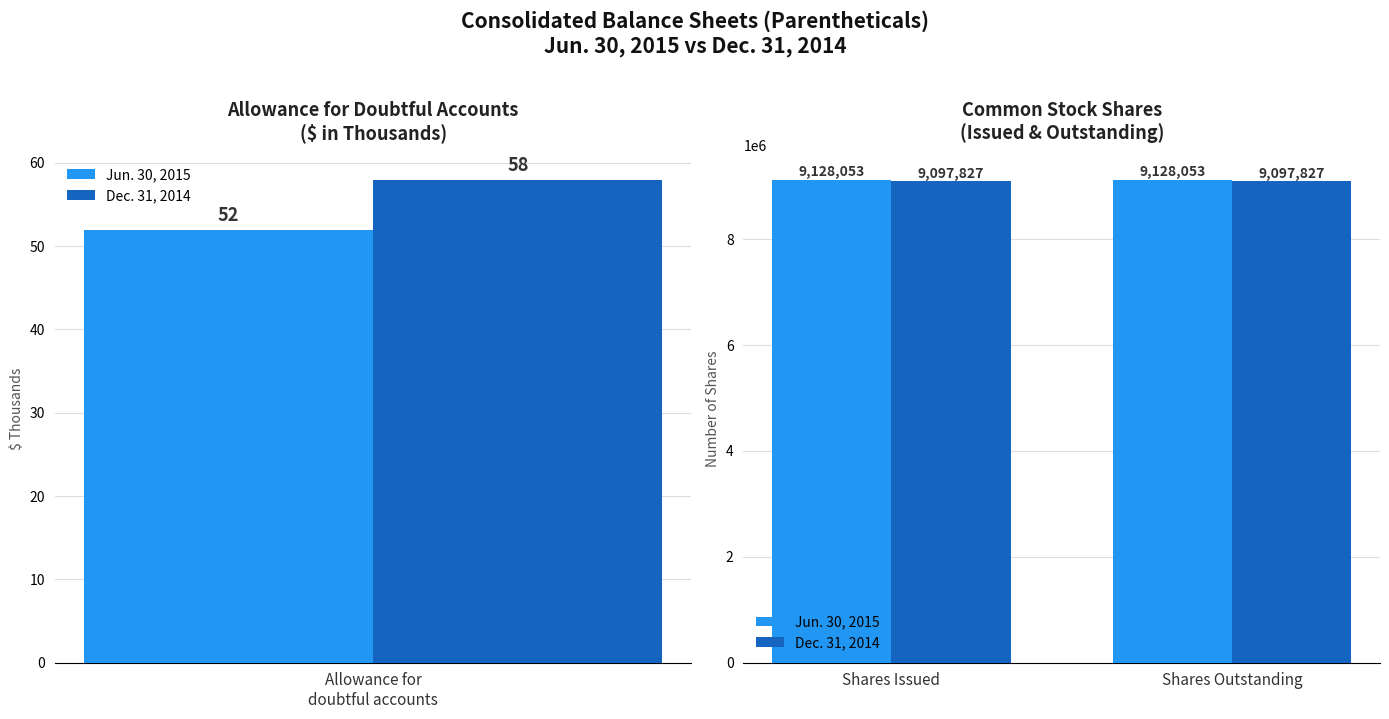

True or false: Jun. 30, 2015 has a value of 9128053 at Shares Outstanding.

True